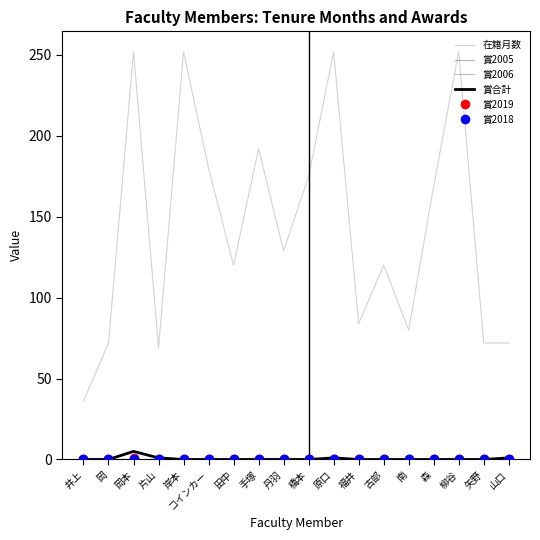

Which category has the highest value in the 賞2018 series?

井上